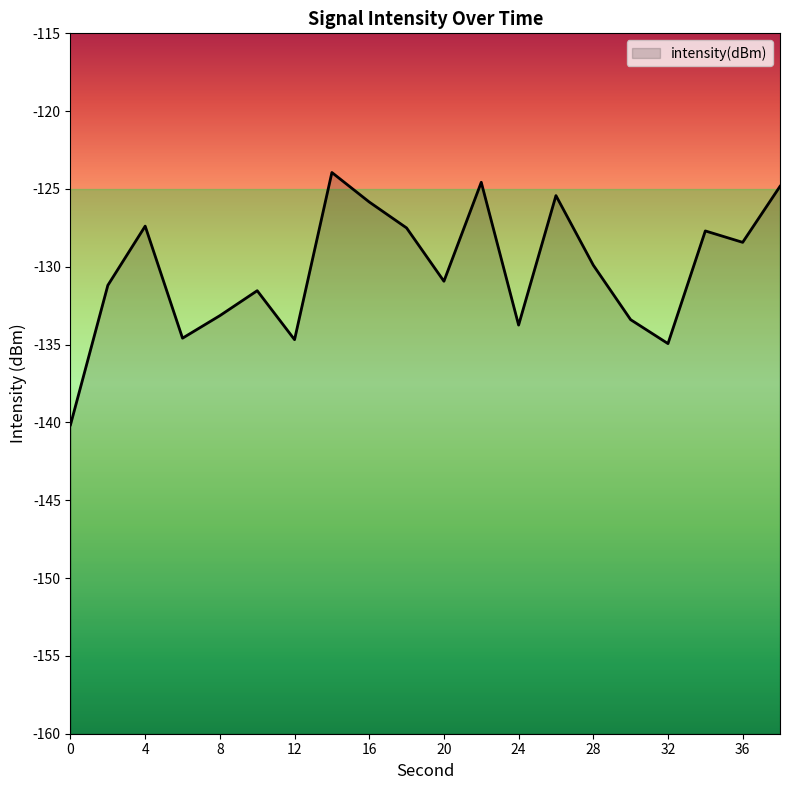

What is the maximum value shown in the chart?

-123.9